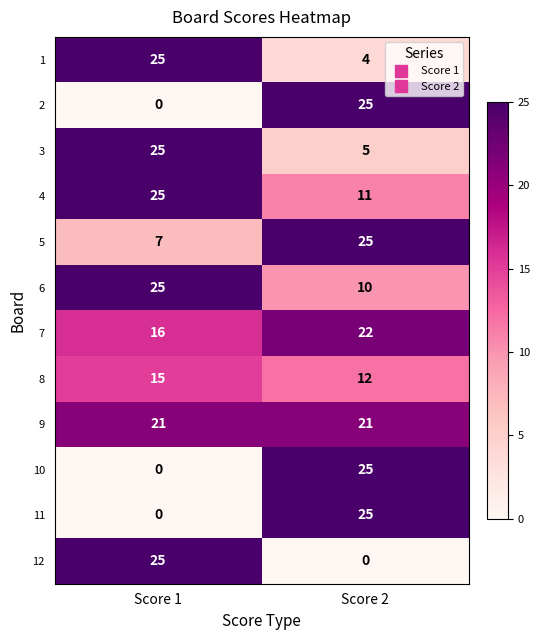

Count the number of categories in the chart.

2